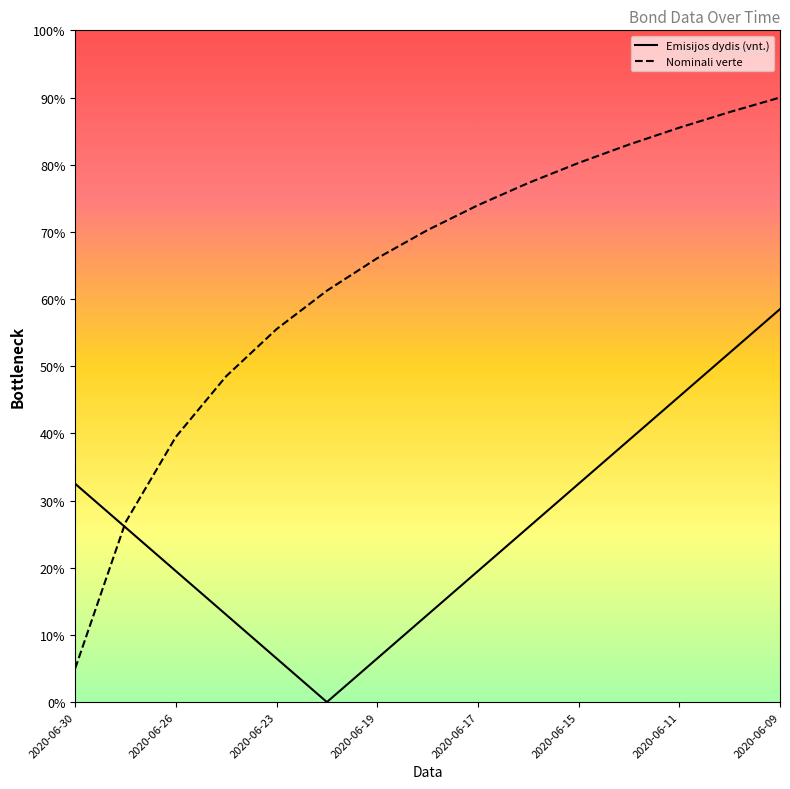

Rank the series by their average value, from lowest to highest.

Emisijos dydis (vnt.), Nominali verte